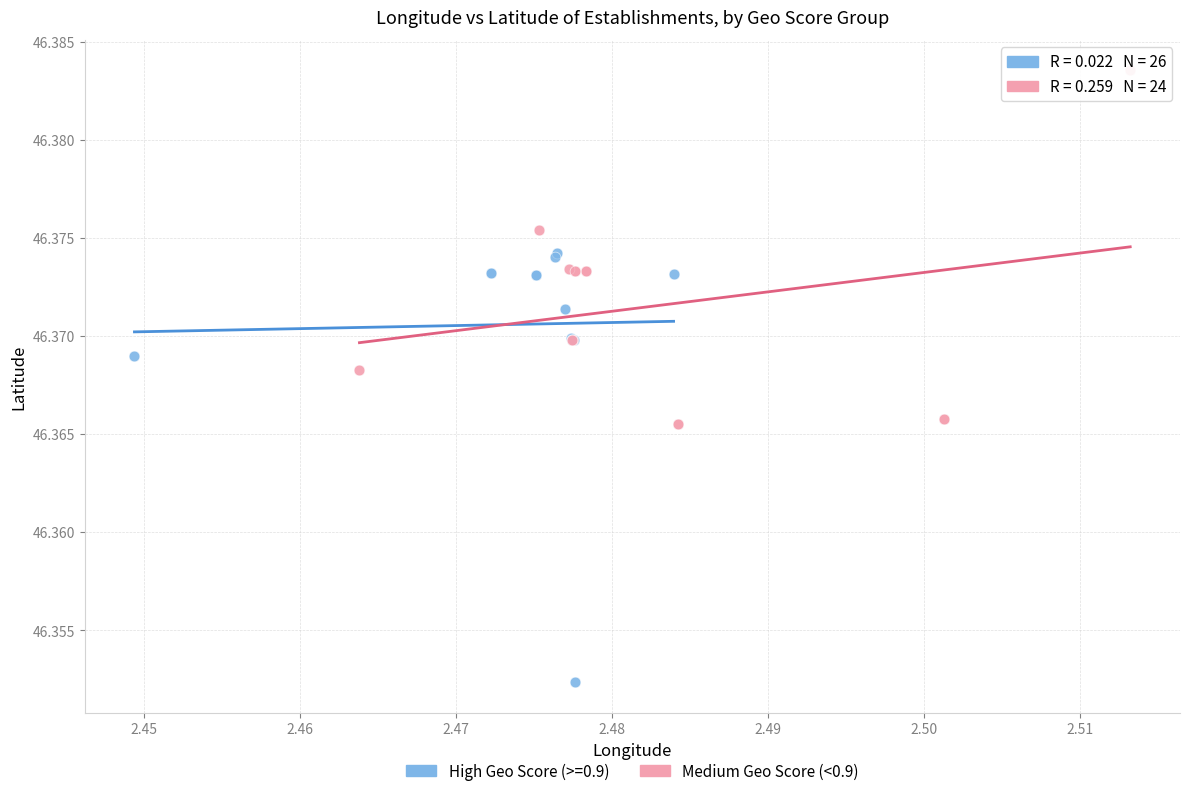

Which series reaches the maximum Y coordinate?

Medium Geo Score (<0.9)